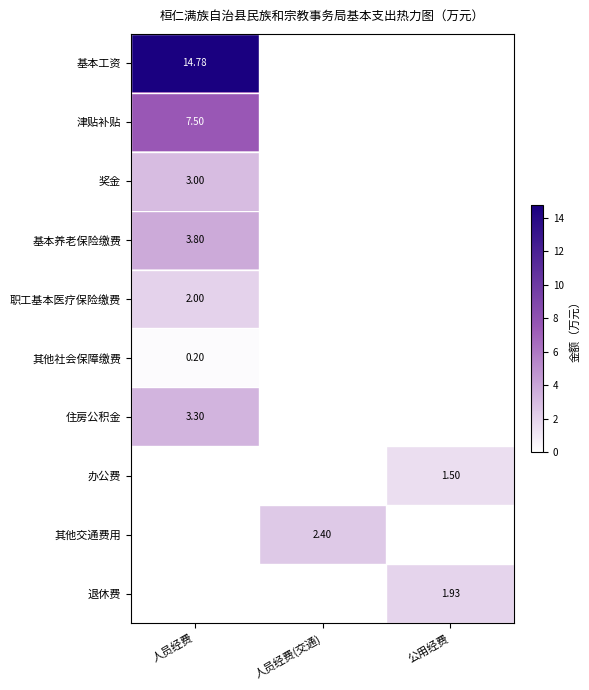

Which series has the widest spread of values?

基本工资